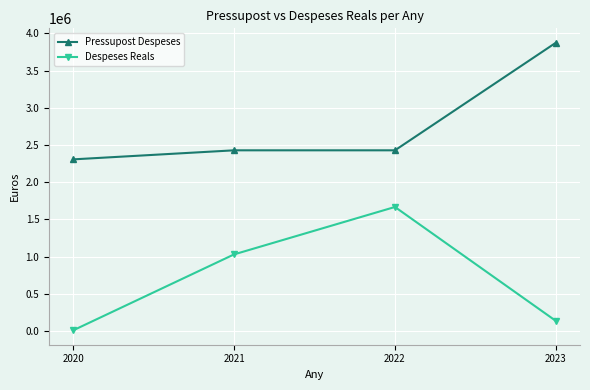

What is the difference between the Despeses Reals values at 2023 and 2020?

126568.3